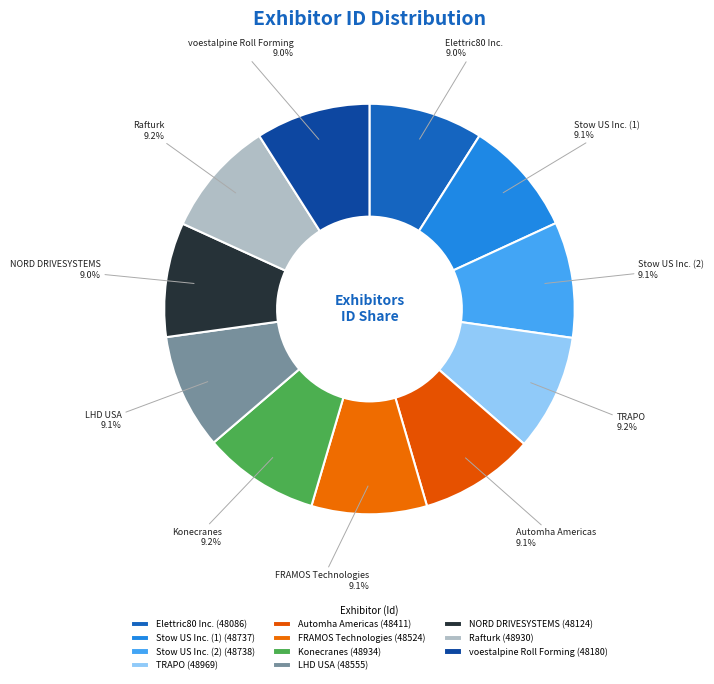

How many segments does this pie chart have?

11